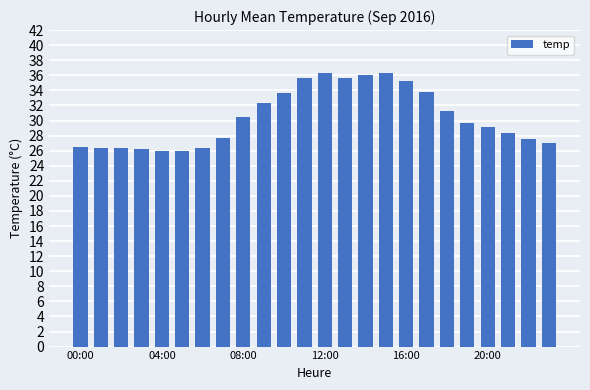

What is the average value?

30.4